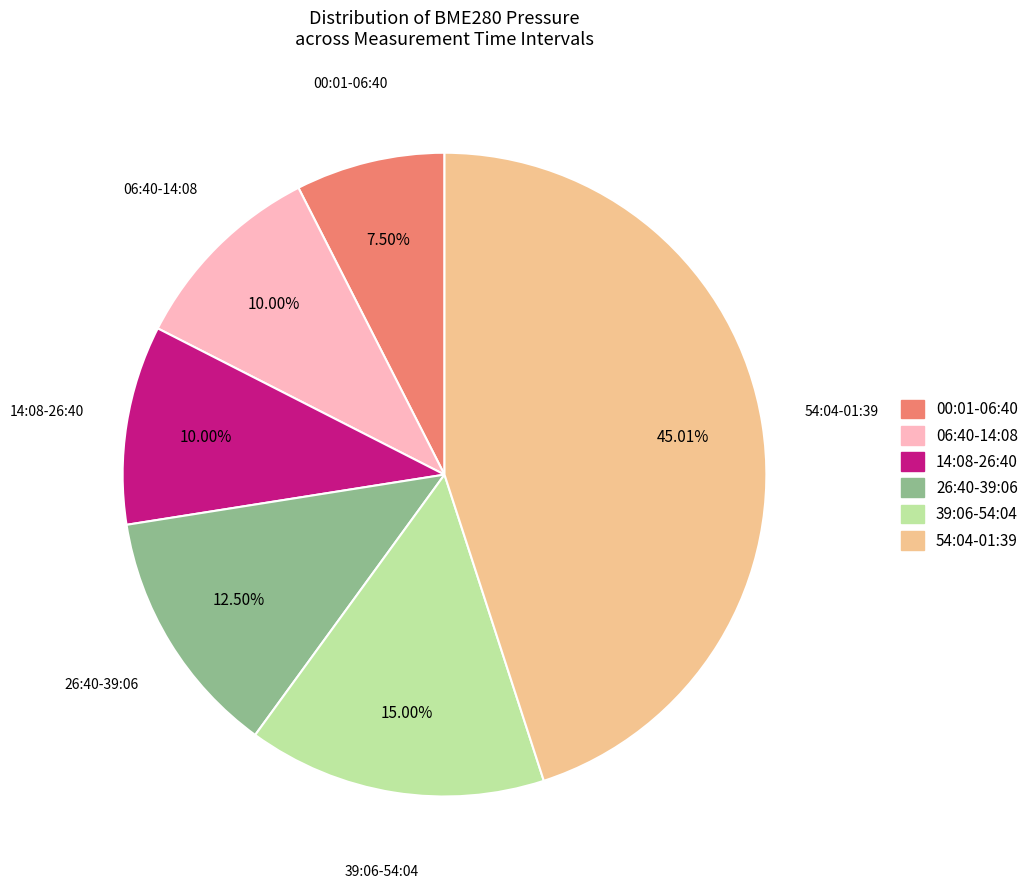

Does any single category account for the majority?

No